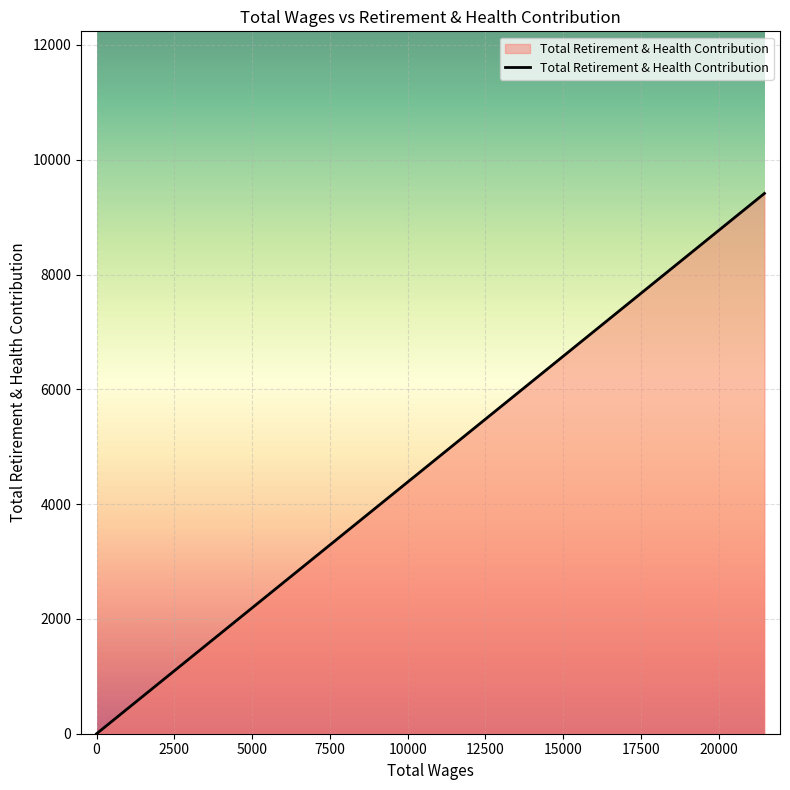

The chart shows a value of 6313 at 0.0. True or false?

False